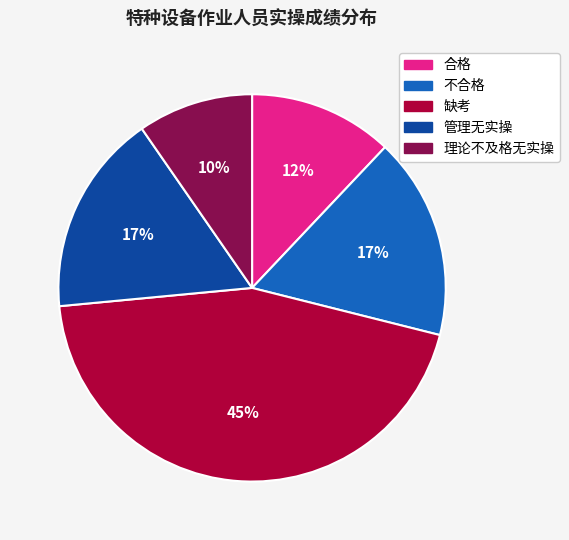

To the nearest percent, what portion does 合格 represent?

12%